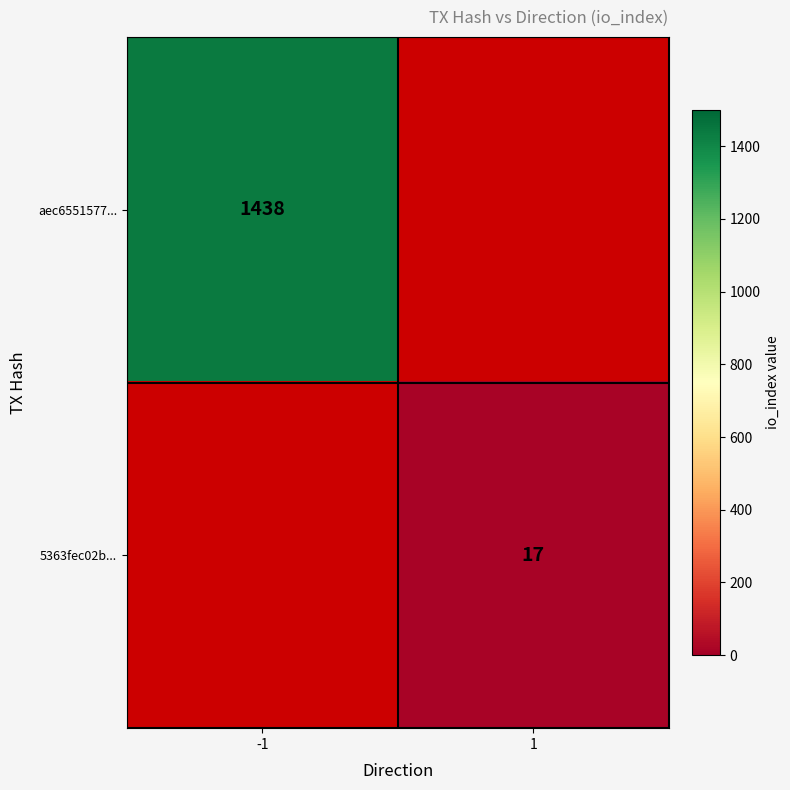

What is the greatest value displayed?

1438.0